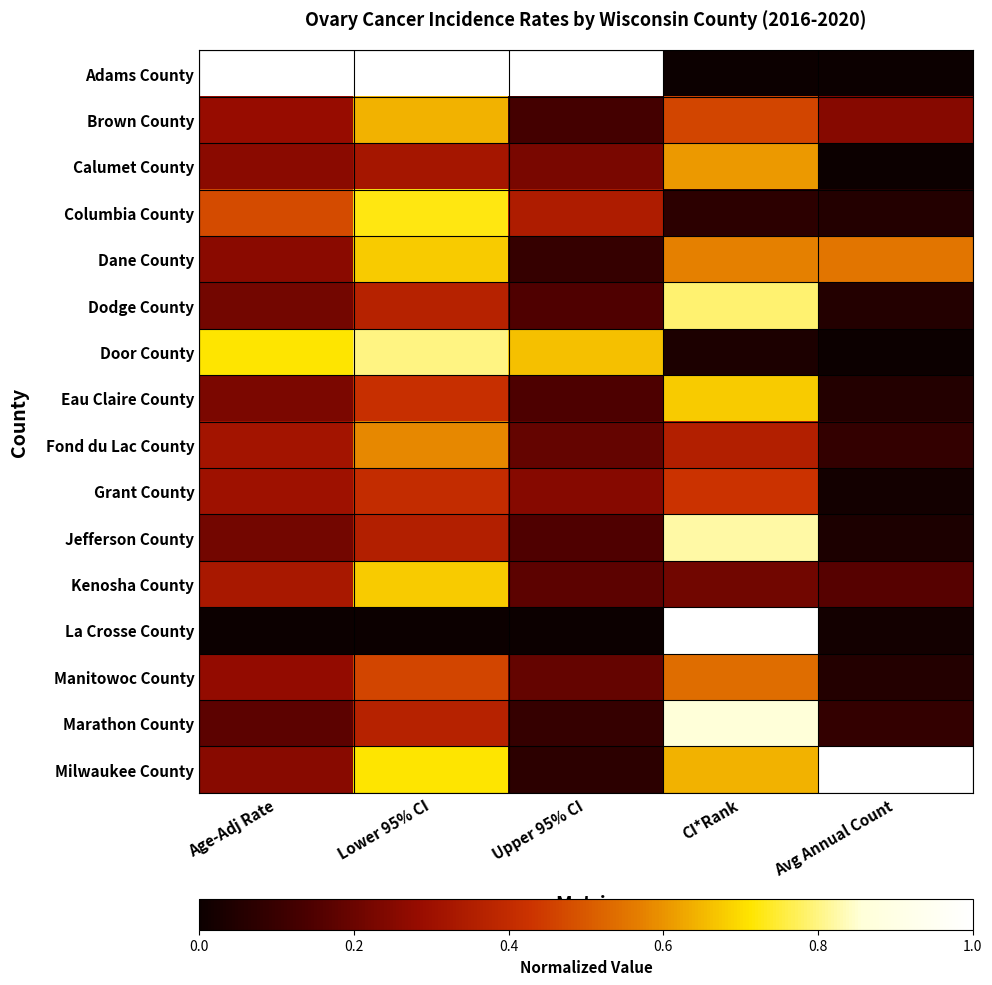

How many categories are shown in the chart?

5